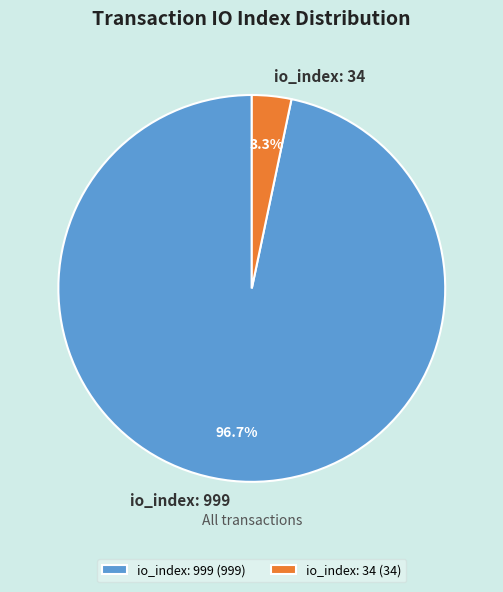

Is there any slice that represents more than half of the pie?

Yes